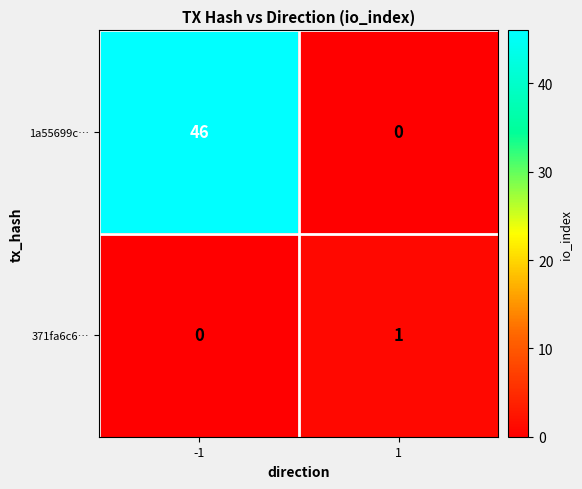

What is the difference between the 1a55699c… values at 1 and -1?

46